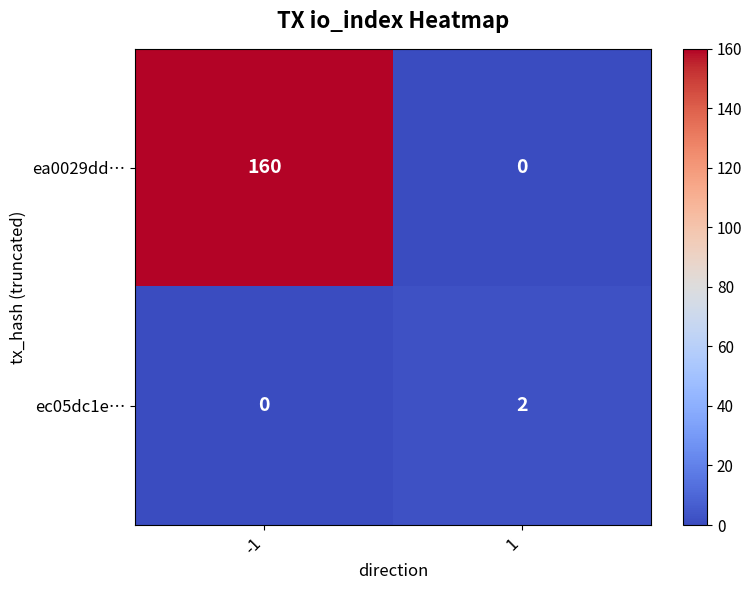

The value of ea0029dd… at 1 is 0. True or false?

True